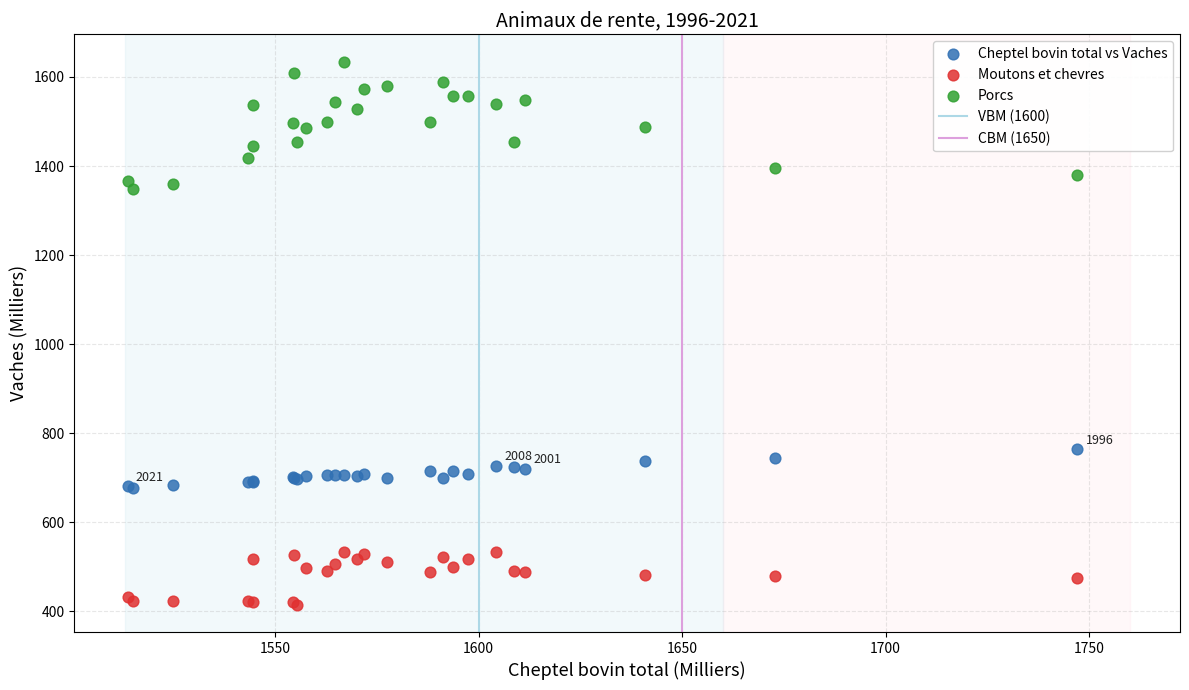

Across all series, what Y value is closest to 1024?

764.0